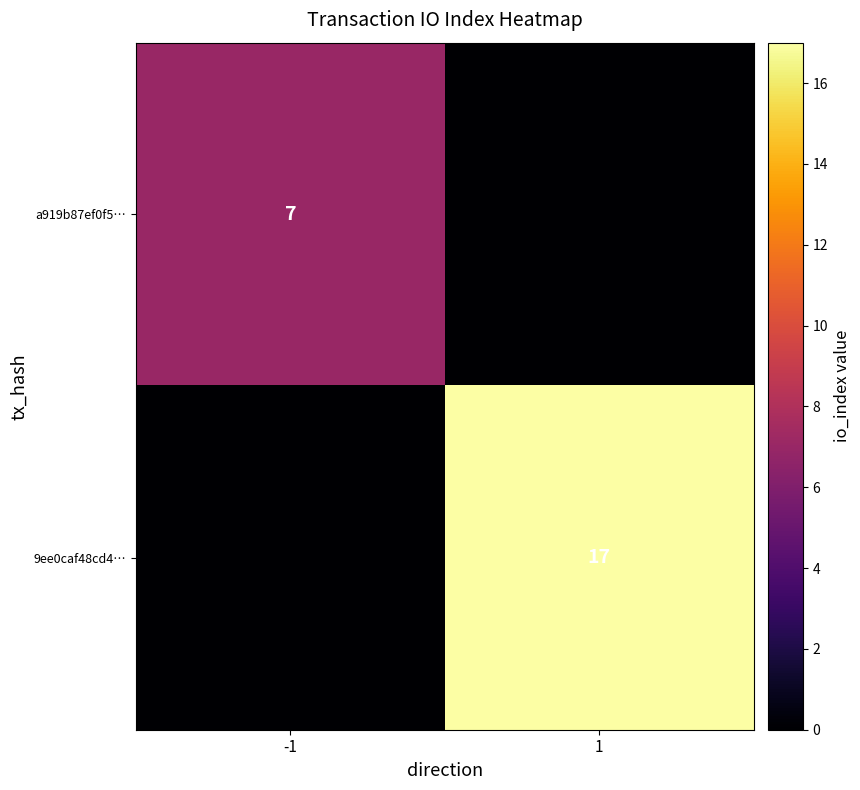

Is it true that a919b87ef0f5… equals 7 at -1?

True